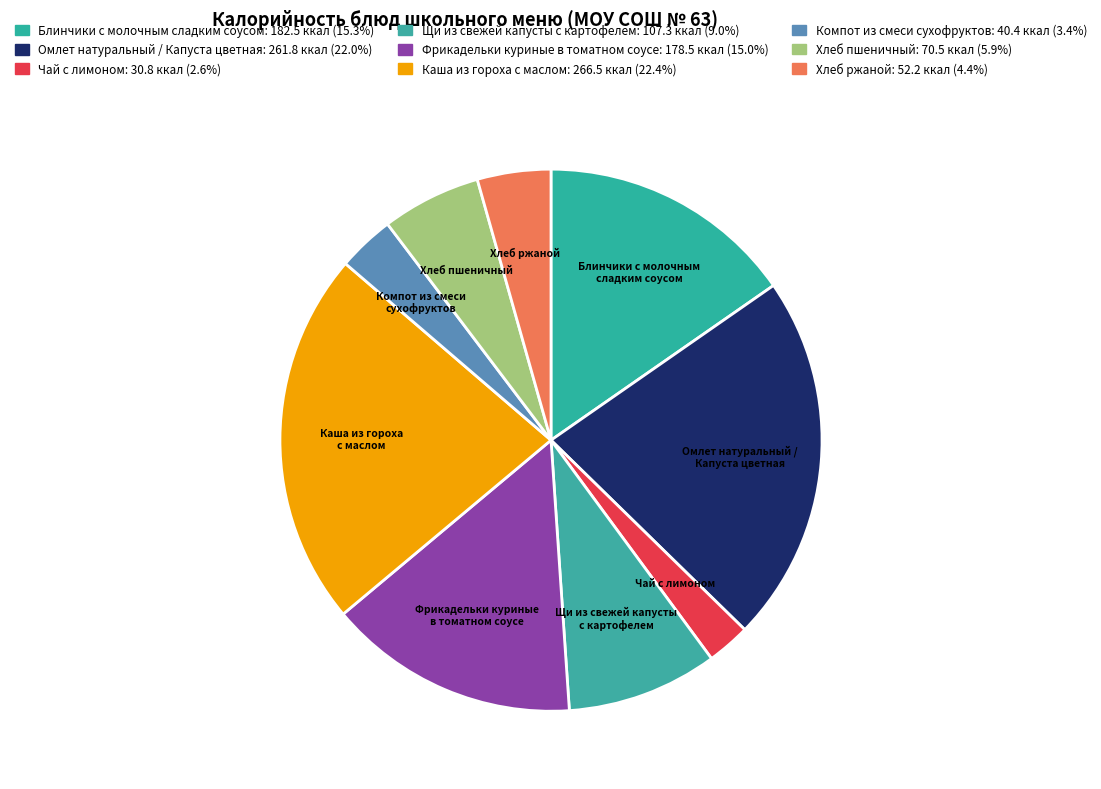

How many slices are in this pie chart?

9